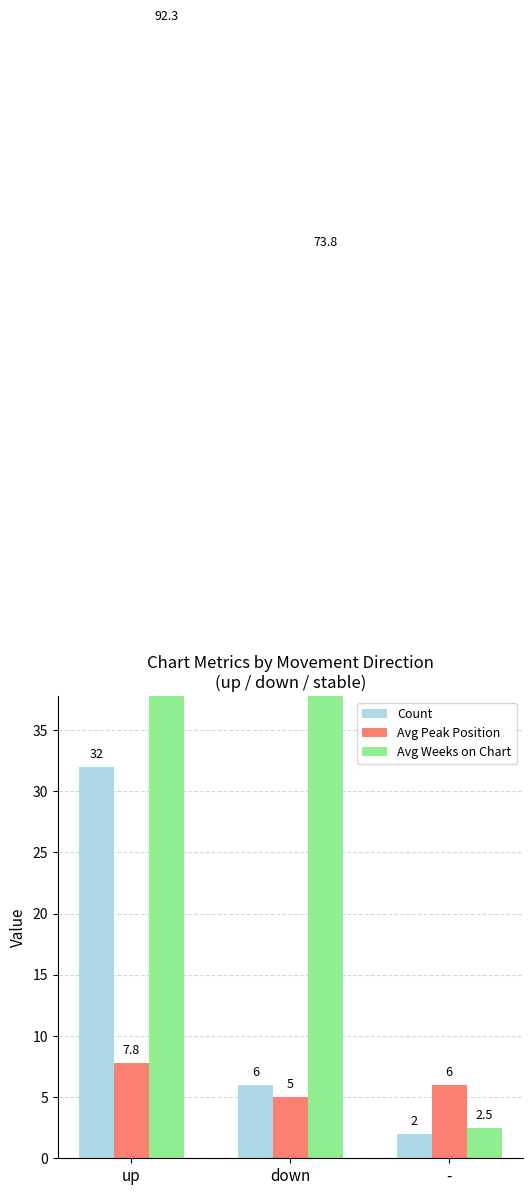

Which series has the largest total across all categories?

Avg Weeks on Chart